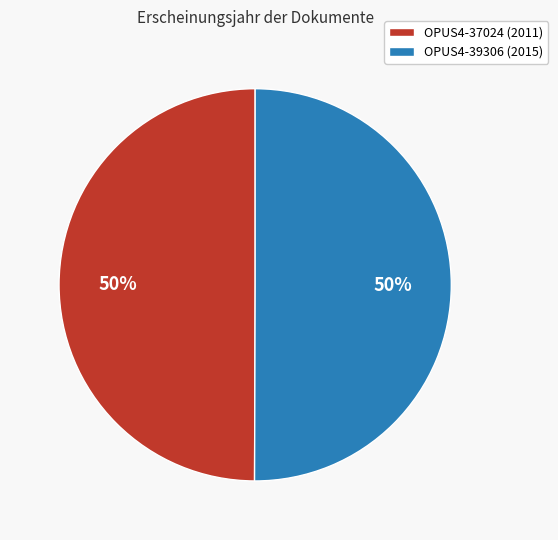

To the nearest percent, what is the combined percentage of OPUS4-37024 (2011) and OPUS4-39306 (2015)?

100%